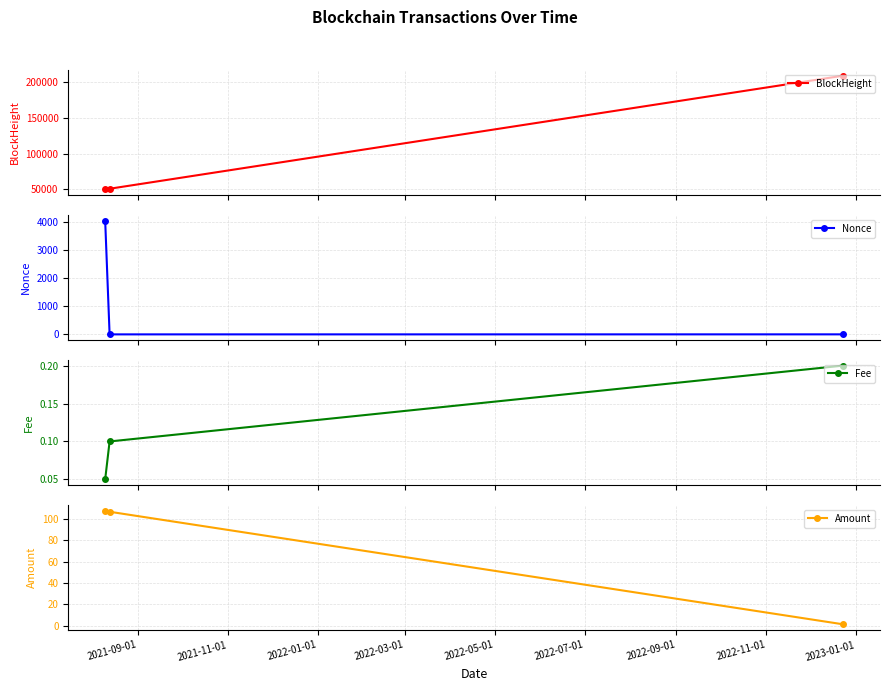

What is the maximum value shown in the chart?

209521.0